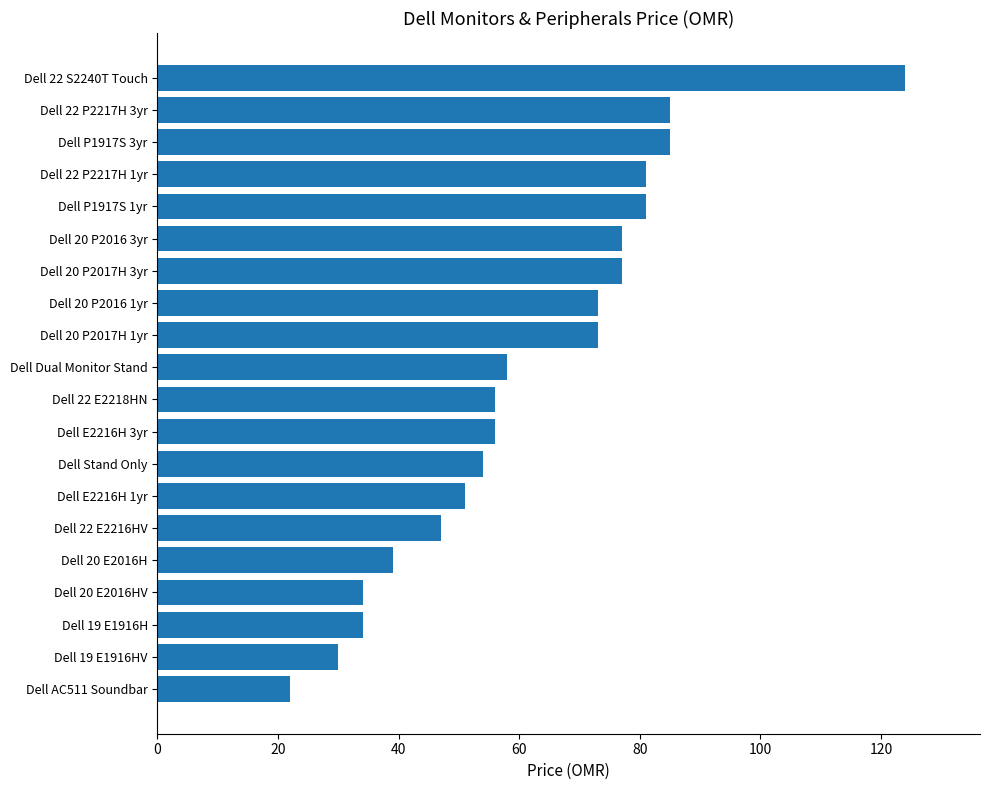

What is the approximate value at Dell 20 P2016 1yr, to the nearest 10?

70